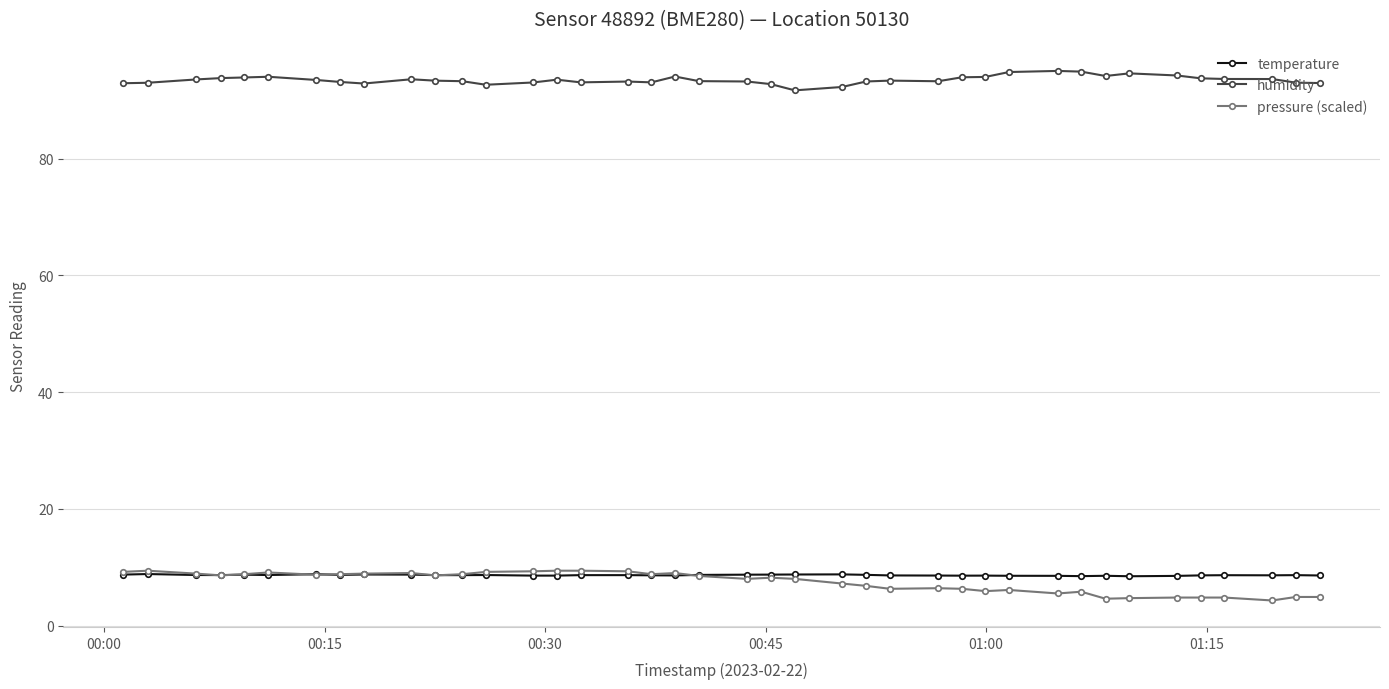

What is the value of the temperature point at the 6th from the left?

8.7